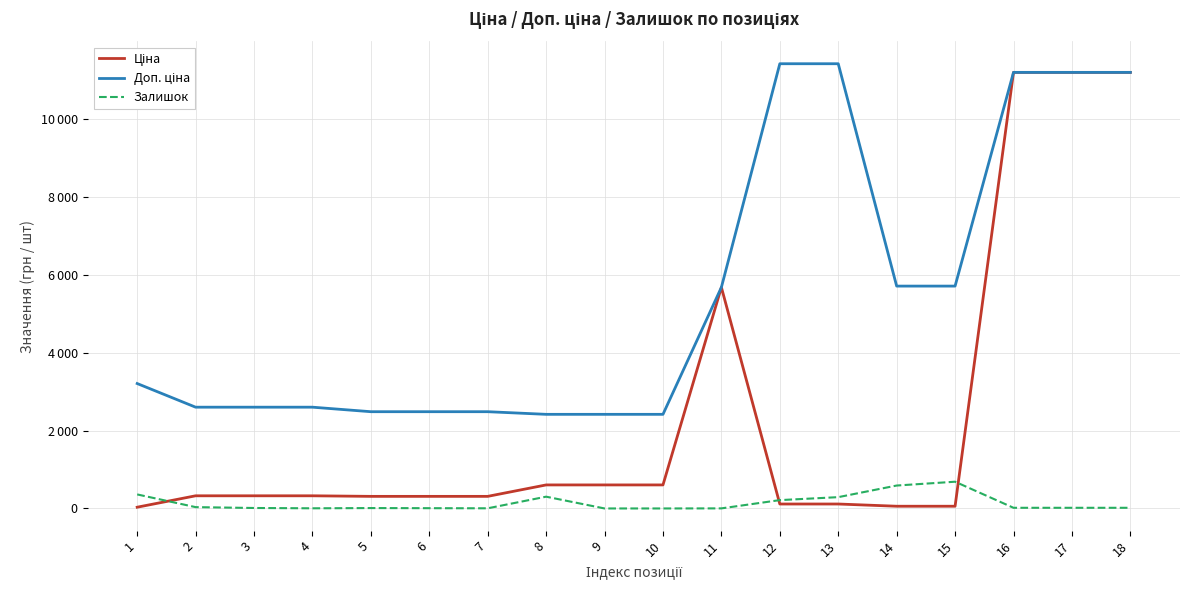

True or false: Залишок has more than 2 points higher than both neighbors.

True